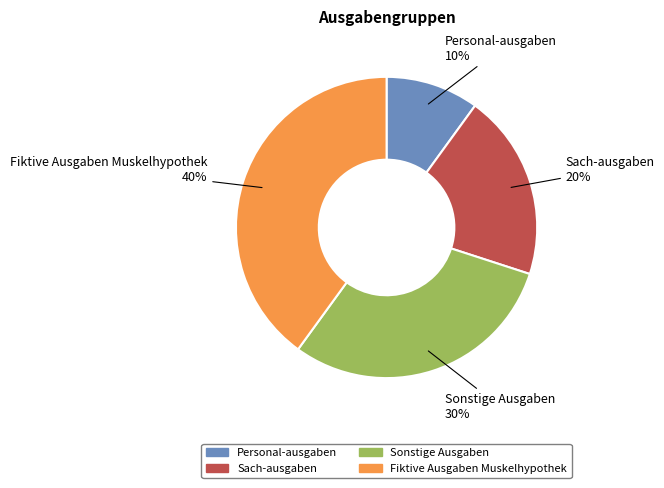

Is there a majority slice in this chart?

No